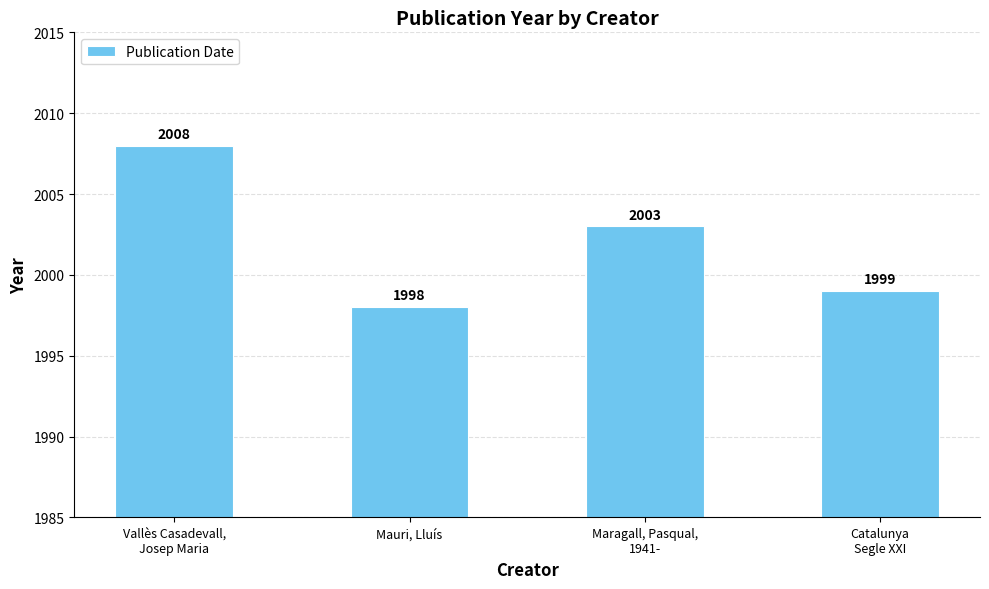

What value does the data have at Mauri, Lluís?

1998